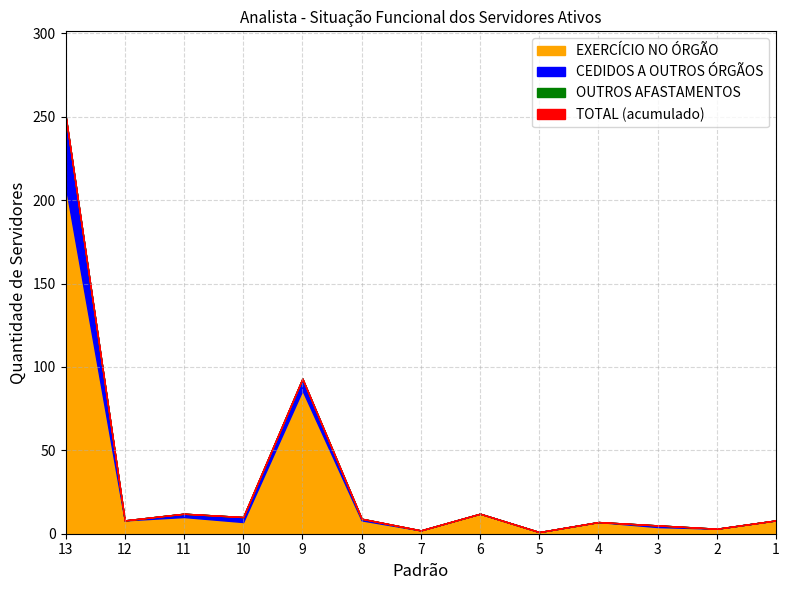

What is the difference between the maximum and minimum values in the TOTAL series?

250